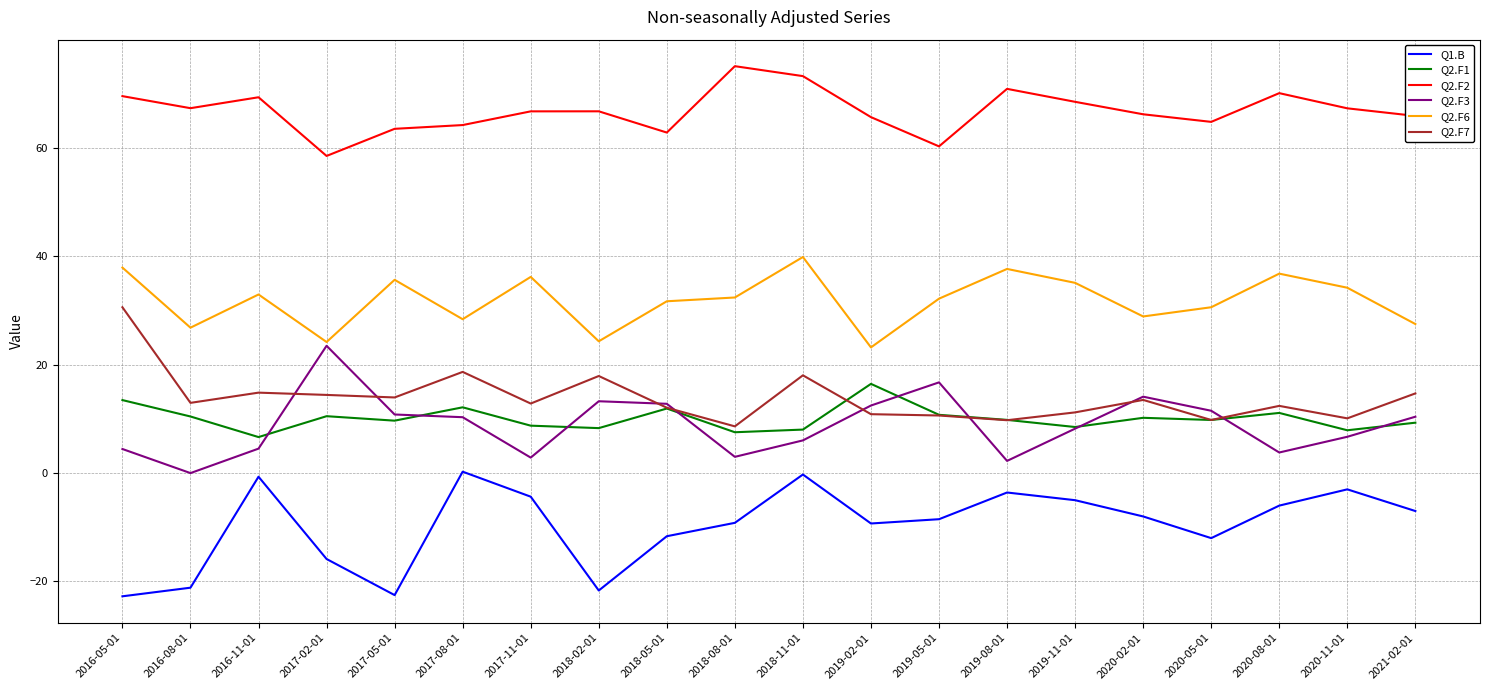

In Q1.B, how many points are lower than both neighbors (excluding endpoints)?

4